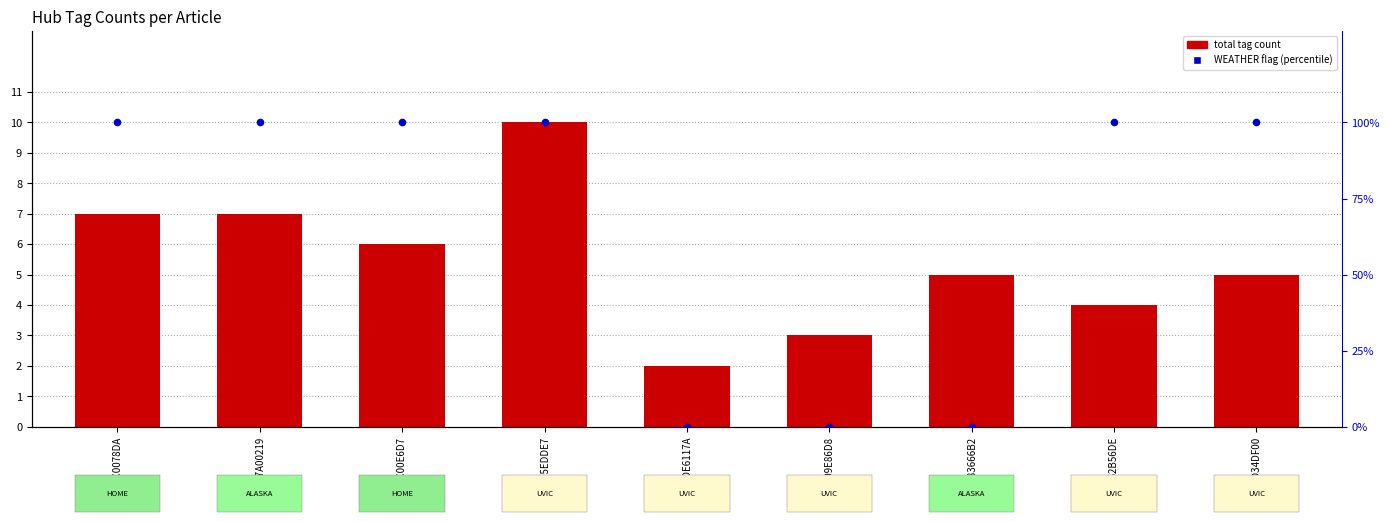

At which category is the sum across all series the highest?

DD5EDDE7